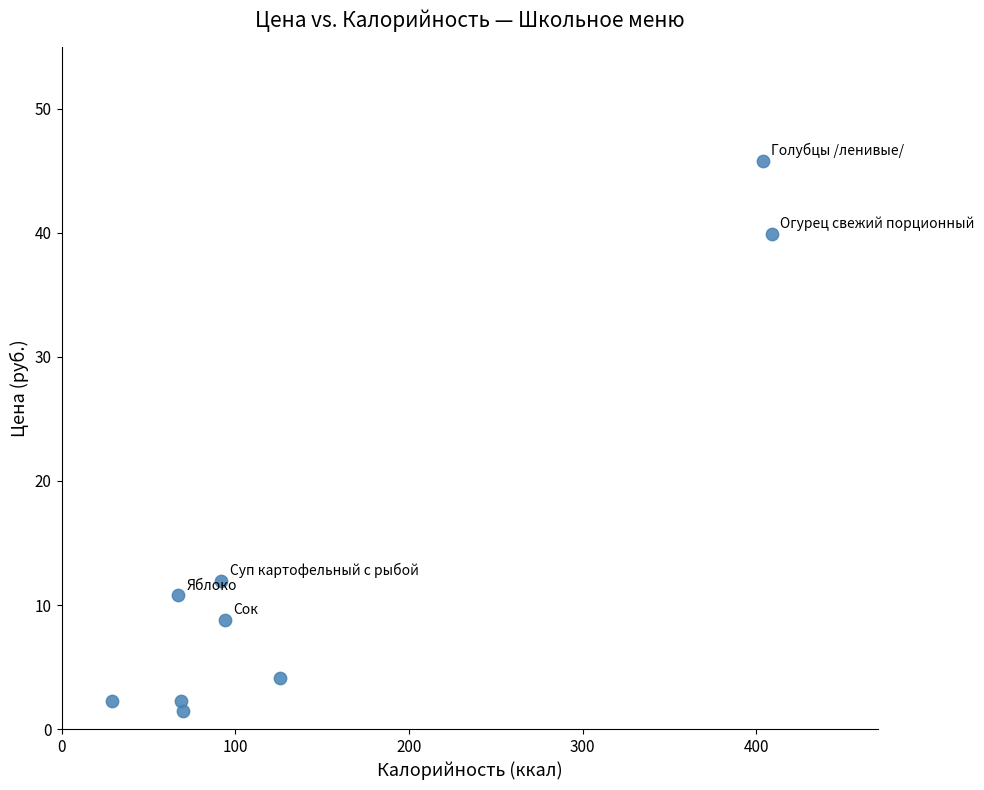

What is the average X value?

151.1